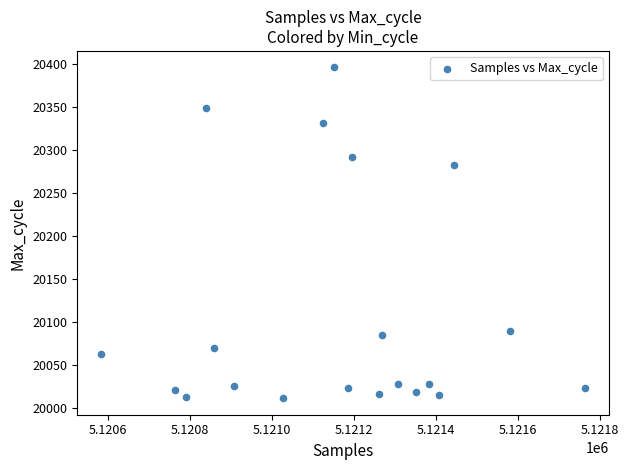

What is the range of X values (max minus min)?

1178